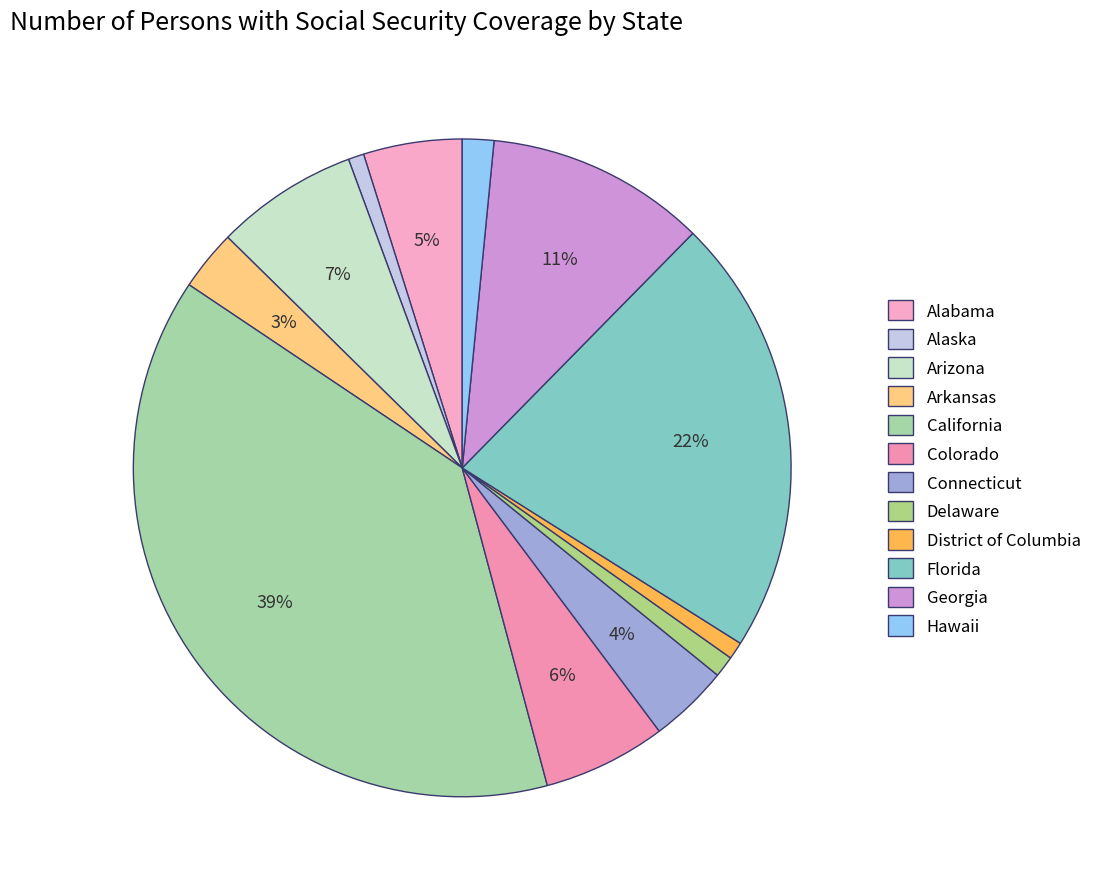

To the nearest percent, what is the difference between the Delaware and Connecticut slice percentages?

3%